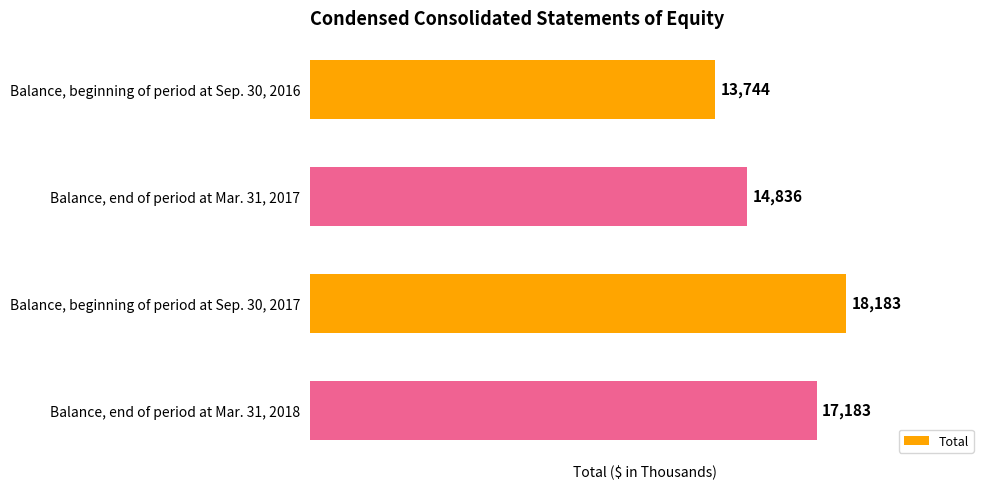

What is the label of the 4th bar from the top?

Balance, end of period at Mar. 31, 2018